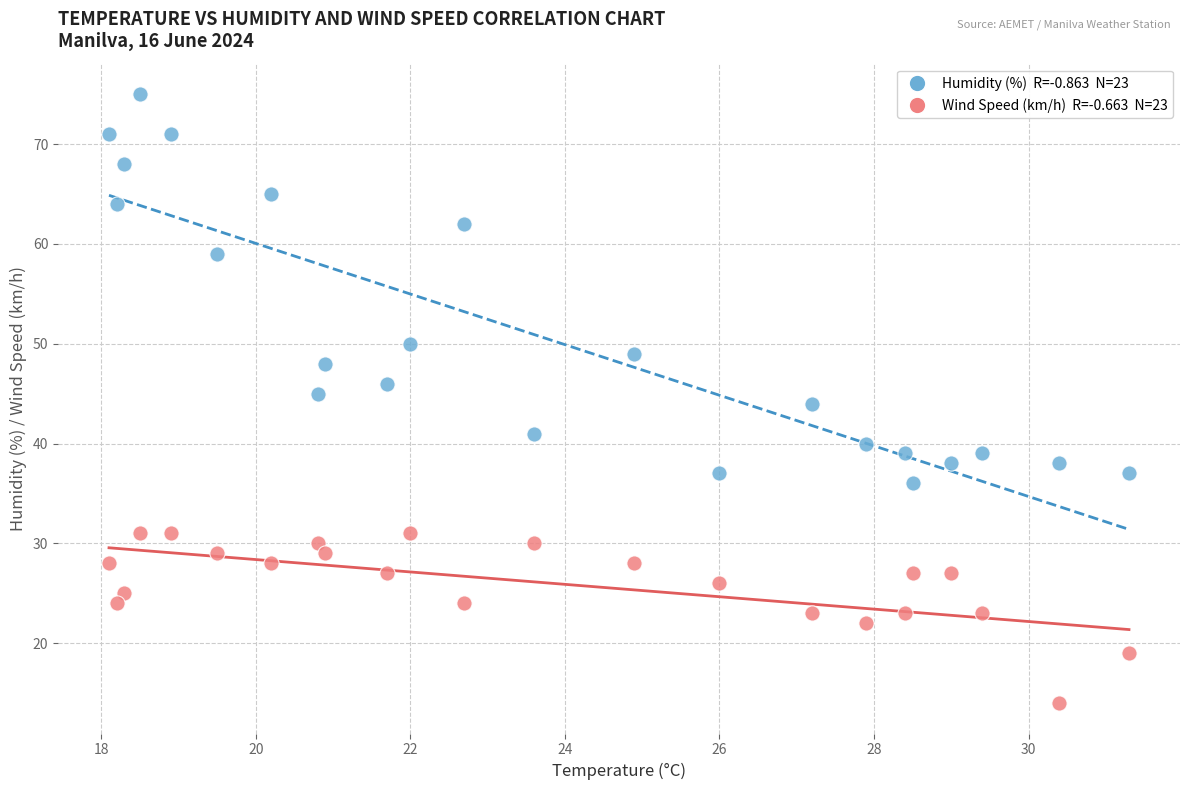

Across all data points, what is the range of Y values (max minus min)?

61